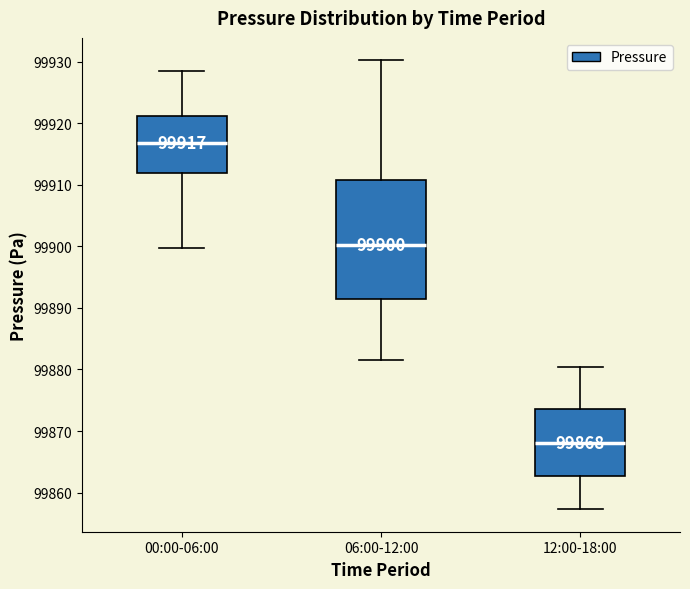

Comparing the boxes themselves (not the whiskers), which one is the tallest?

06:00-12:00